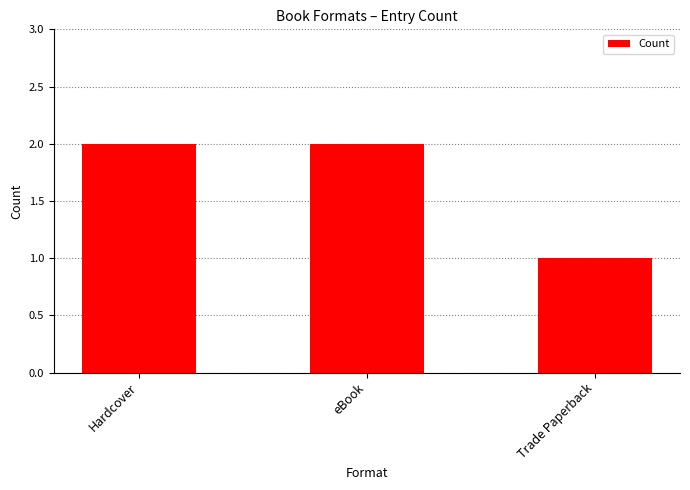

What is the maximum value shown in the chart?

2